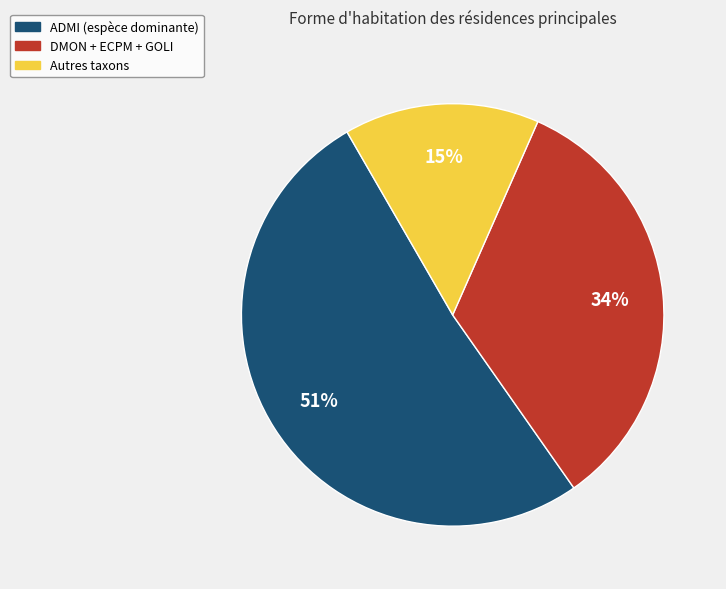

To the nearest percent, what is the average slice percentage?

33%